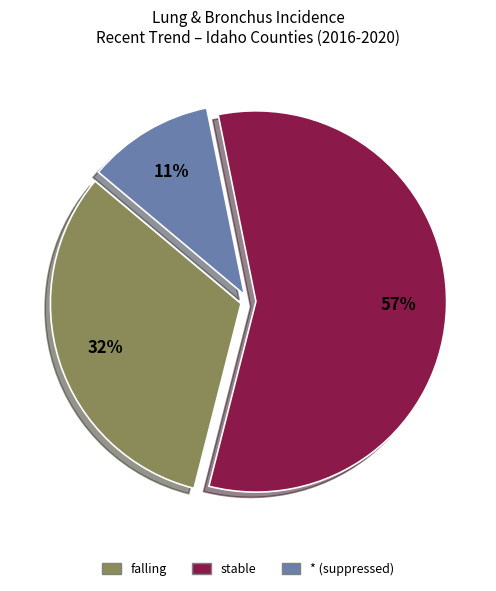

How many segments does this pie chart have?

3